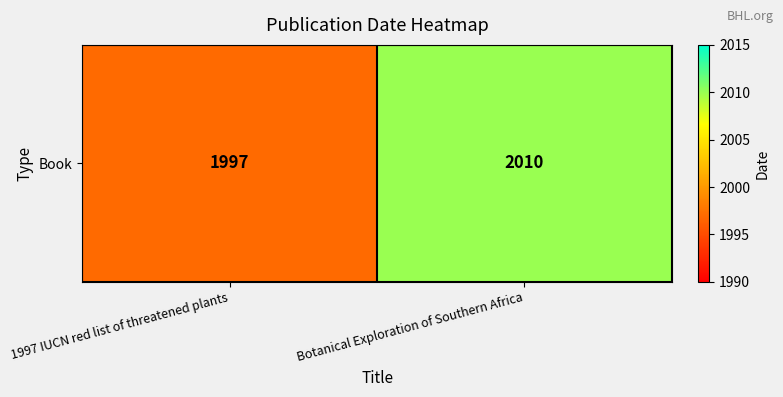

What is the greatest value displayed?

2010